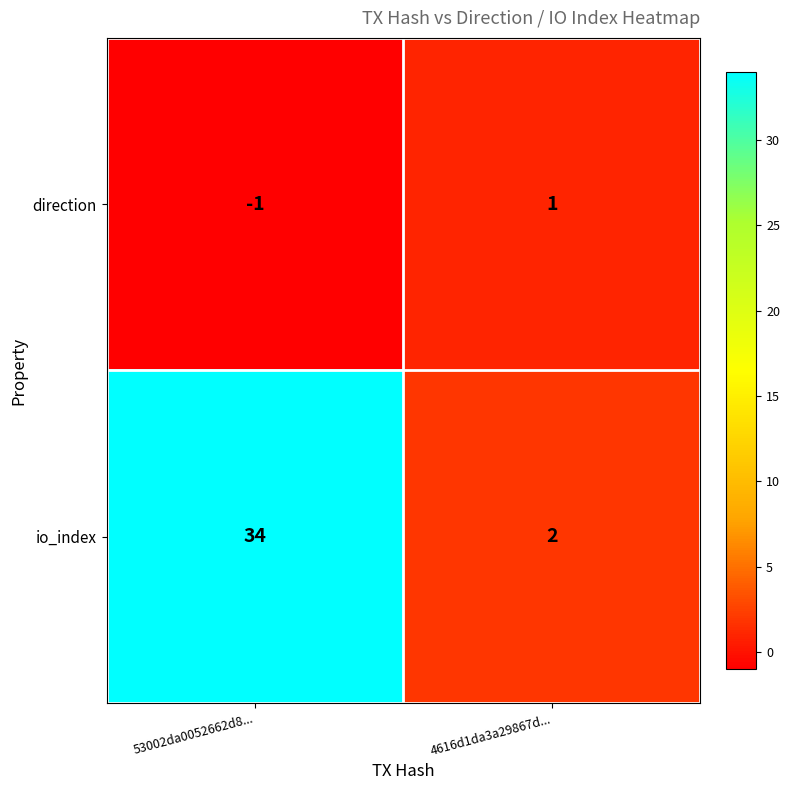

Which series has the largest total across all categories?

io_index